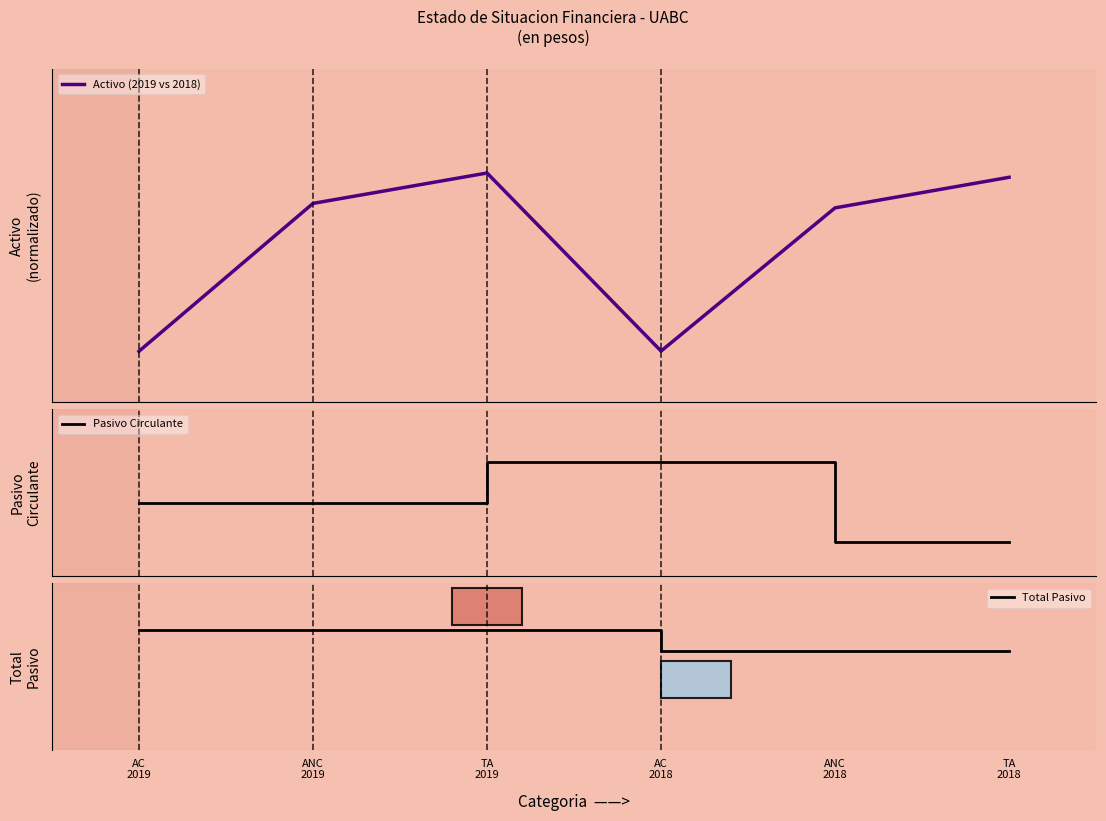

At how many categories does at least one series exceed 0?

6